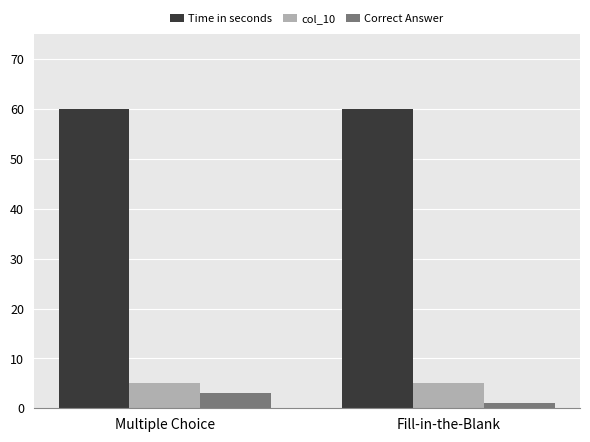

Is the value of Time in seconds at Fill-in-the-Blank greater than the value of col_10 at Multiple Choice?

Yes